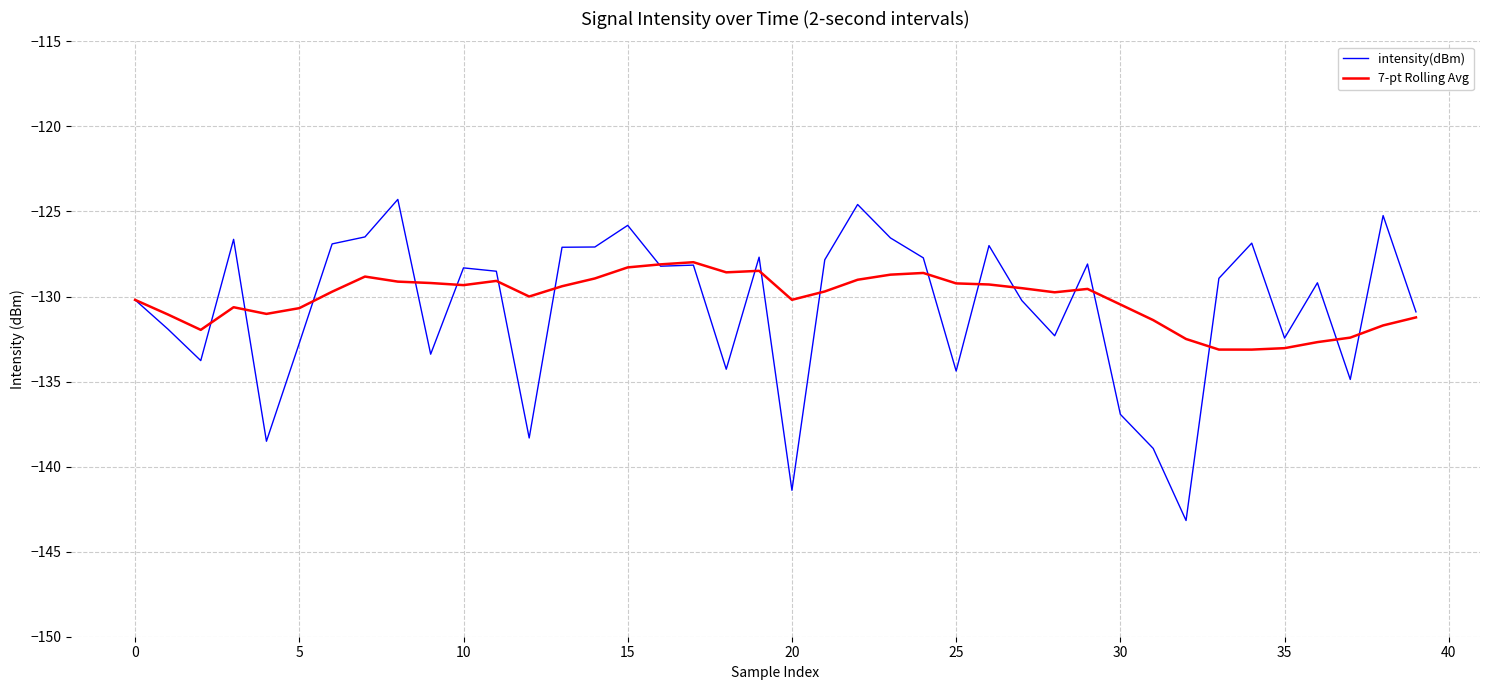

What are all the series names shown in the legend?

intensity(dBm), 7-pt Rolling Avg